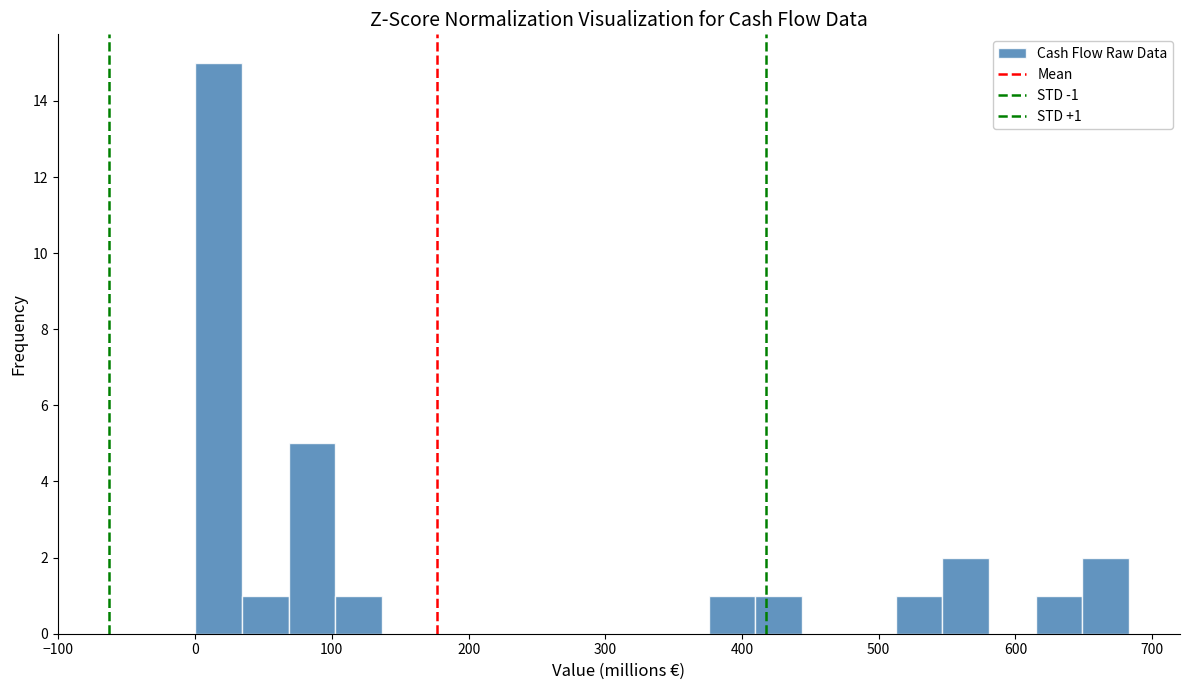

Read against the x-axis, roughly where is the centre of the tallest bar?

20